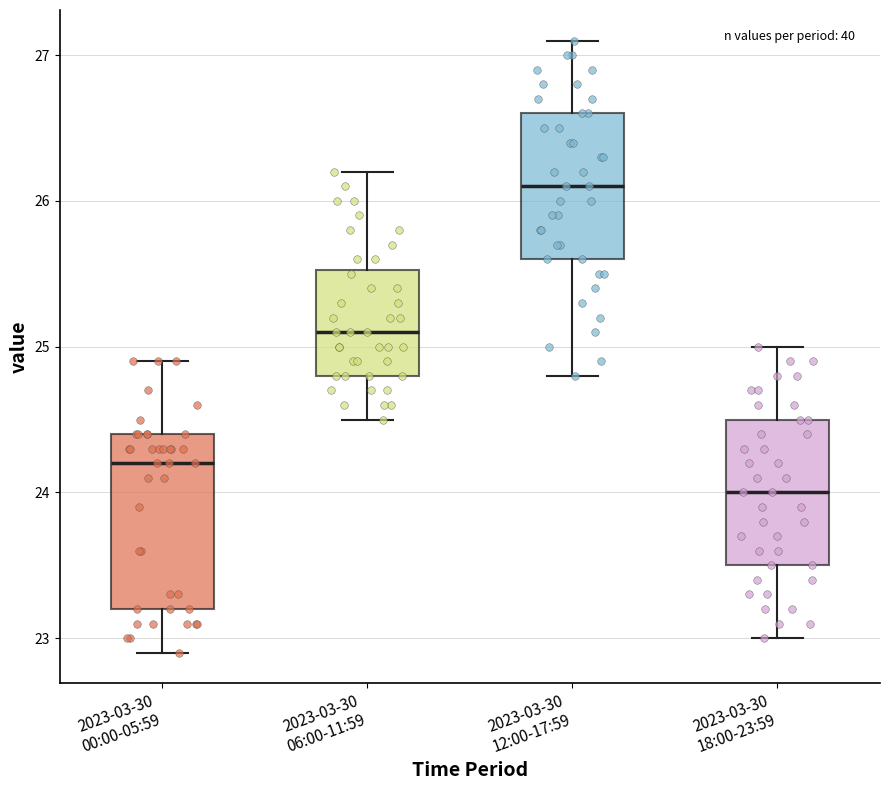

Reading left to right, read every box against the y-axis: the position of its median line, the range the box covers, and the ends of its whiskers. The values are not printed on the chart, so give them approximately, as read against the axis.

2023-03-30 00:00-05:59: median 24.2, box 23.2 to 24.4, whiskers 22.9 to 24.9
2023-03-30 06:00-11:59: median 25.1, box 24.8 to 25.5, whiskers 24.5 to 26.2
2023-03-30 12:00-17:59: median 26.1, box 25.6 to 26.6, whiskers 24.8 to 27.1
2023-03-30 18:00-23:59: median 24.0, box 23.5 to 24.5, whiskers 23.0 to 25.0